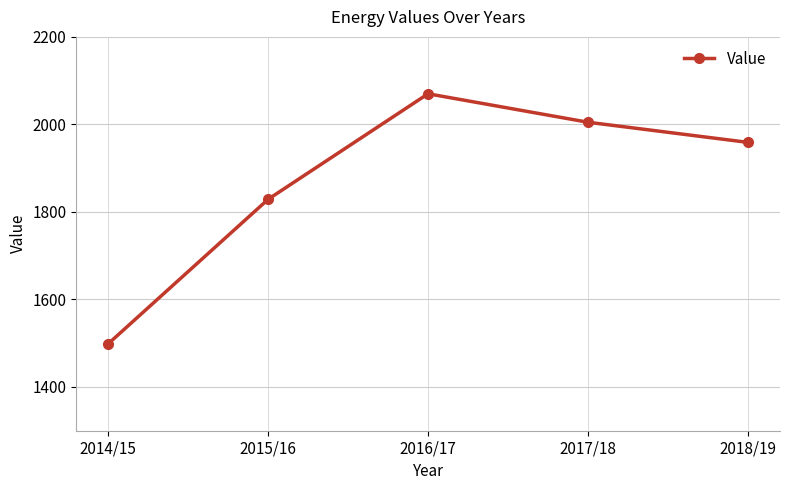

What is the ratio of the value at 2015/16 to the value at 2017/18?

0.9